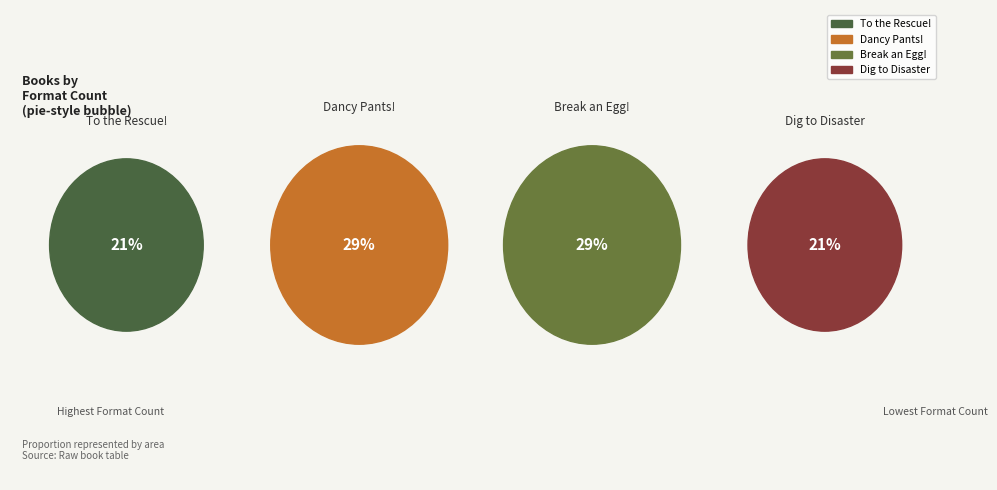

To the nearest percent, what portion does Shai & Emmie Star in To the Rescue! represent?

21%